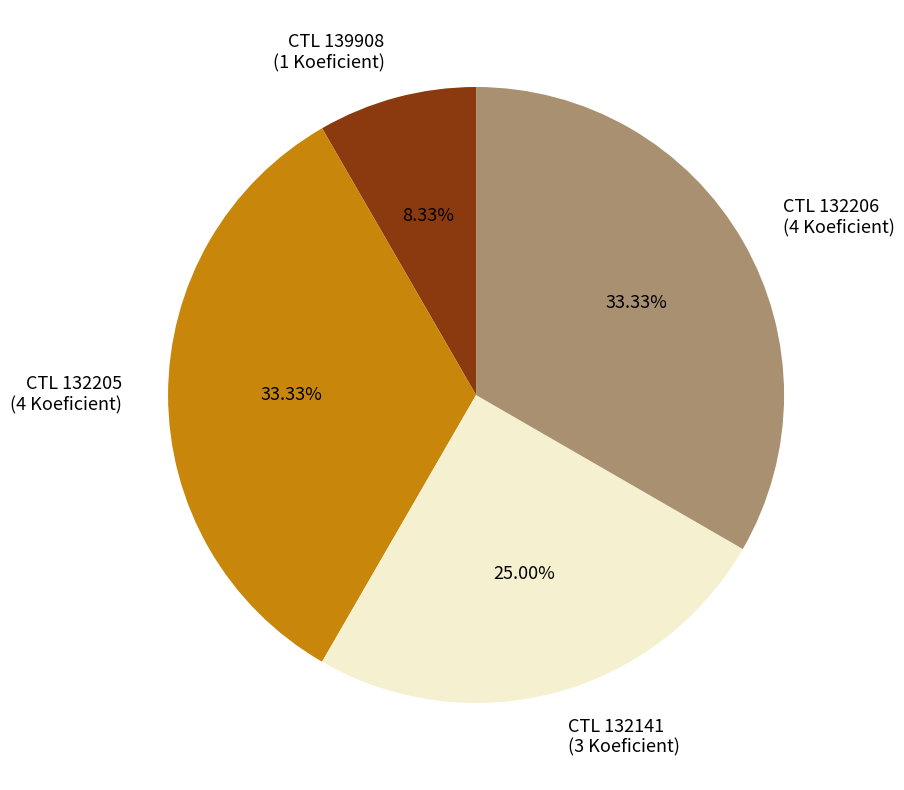

Count the number of slices in the pie.

4